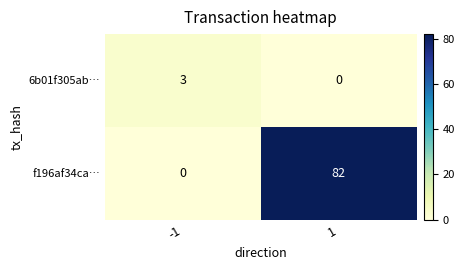

Reading right to left, extract all data points from this chart.

6b01f305ab…: 1=0	-1=3
f196af34ca…: 1=82	-1=0